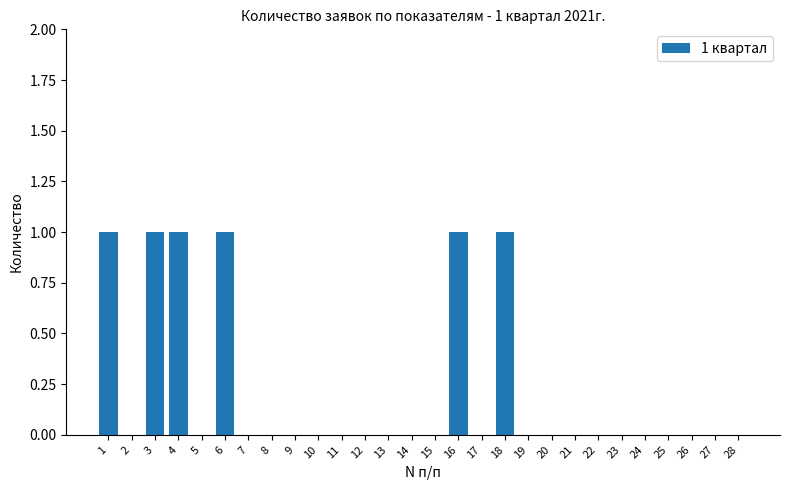

Are the bars horizontal?

No